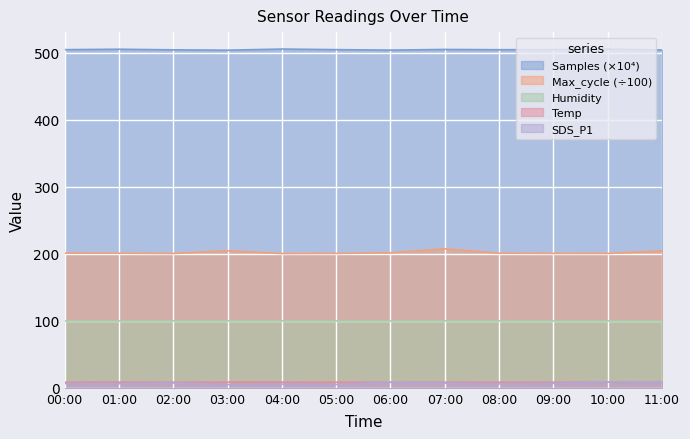

After their last crossing, which series has the higher values: SDS_P1 or Temp?

Temp